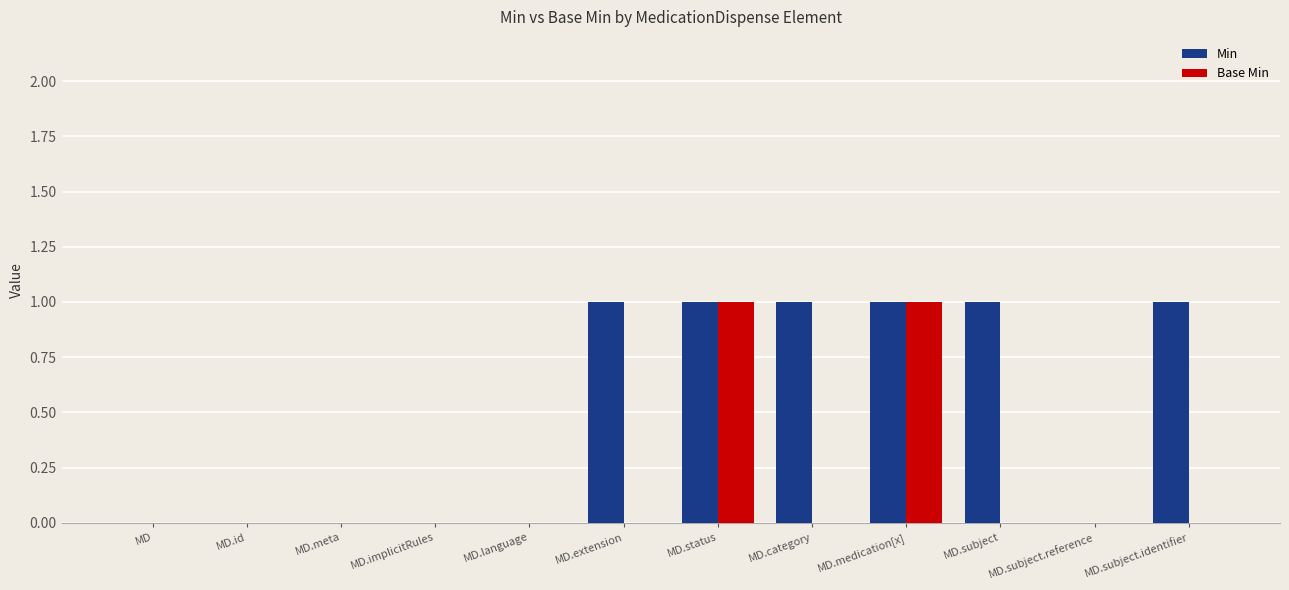

The value of Min at MD.subject is 1. True or false?

True